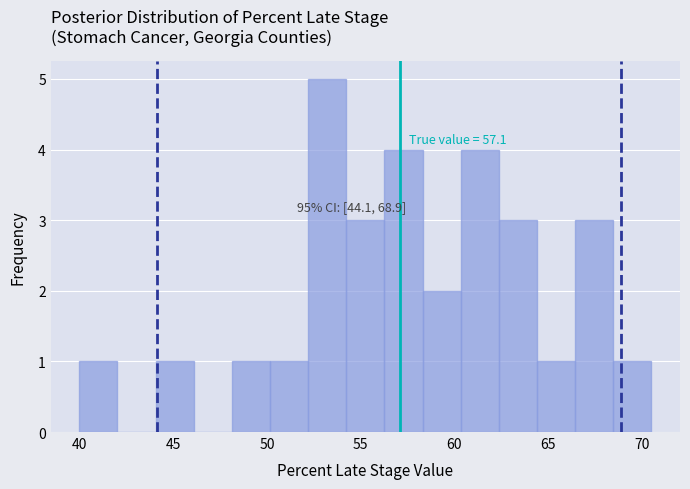

Over which range of the x-axis is the bar tallest?

52.0 to 54.0